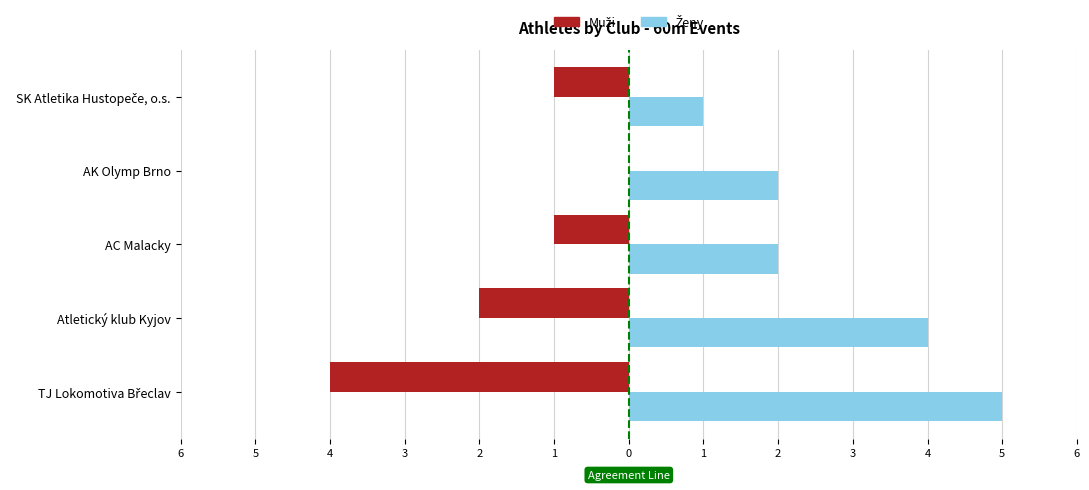

Which series has the largest total across all categories?

Ženy